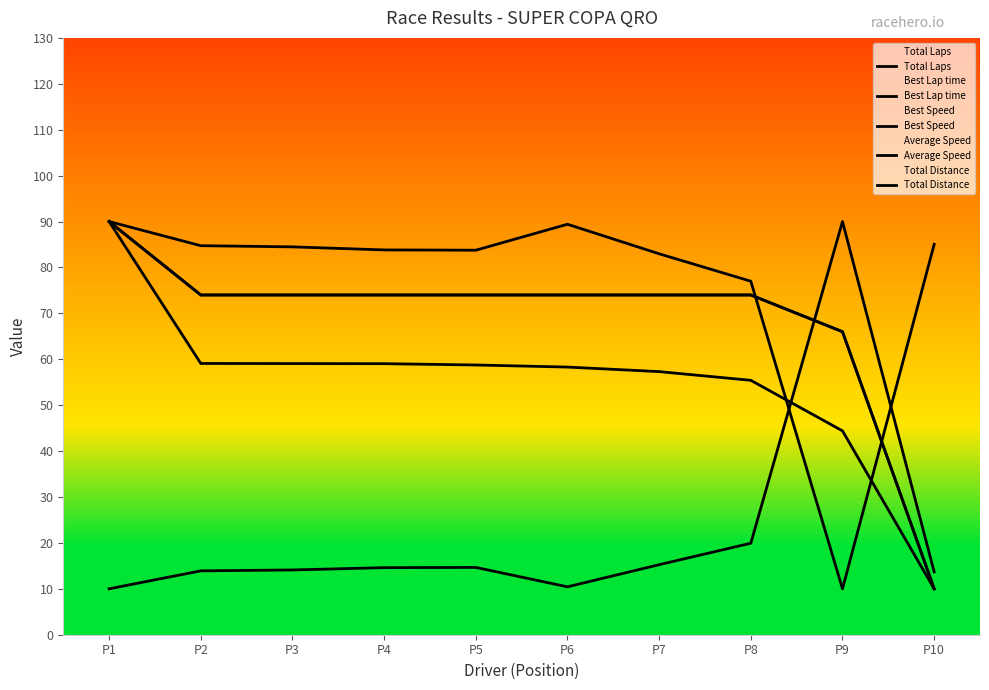

What is the approximate value of Average Speed at P1?

90.0